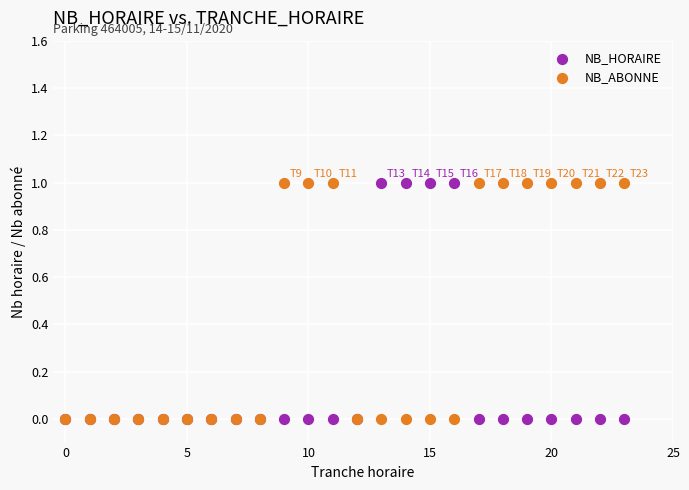

What are all the series names shown in the legend?

NB_HORAIRE, NB_ABONNE